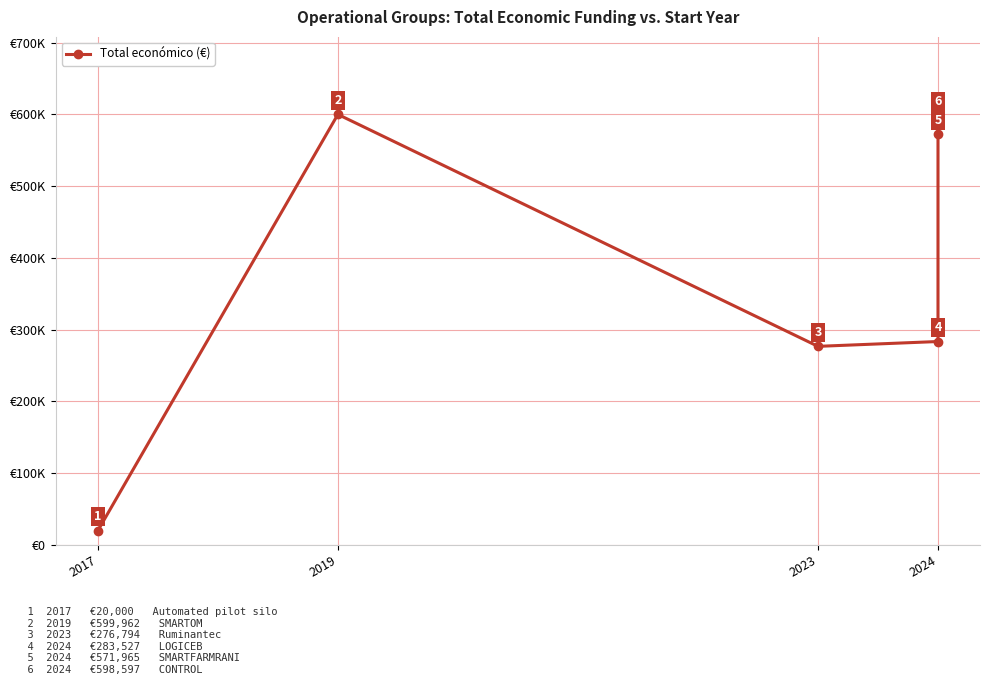

Is this an area chart (filled region under the line)?

No